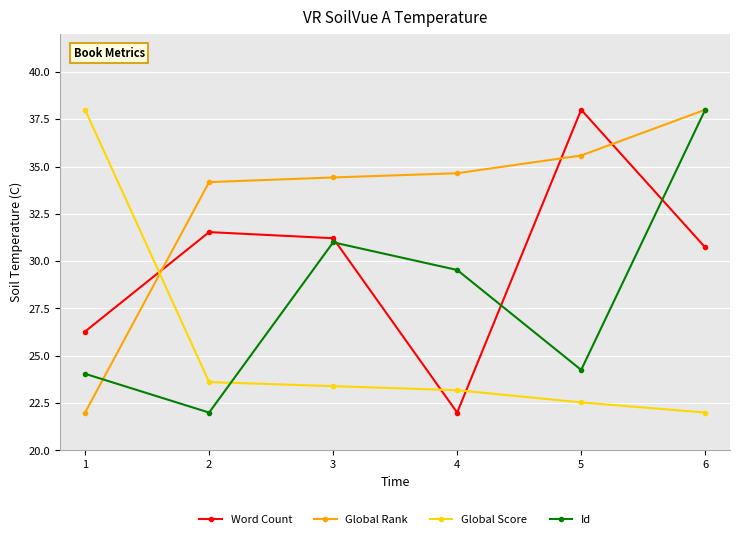

What value does the Global Score series have at 6?

22.0